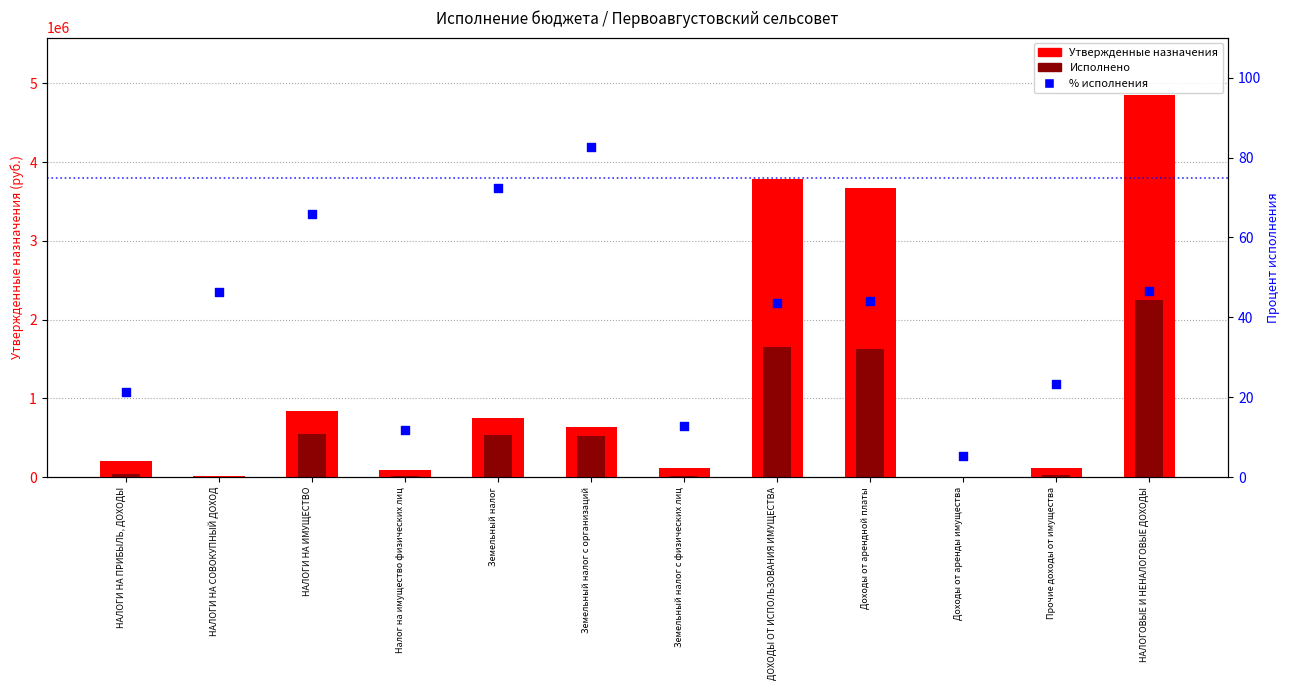

Is the value of % исполнения at НАЛОГИ НА ПРИБЫЛЬ, ДОХОДЫ greater than the value of Исполнено at НАЛОГОВЫЕ И НЕНАЛОГОВЫЕ ДОХОДЫ?

No